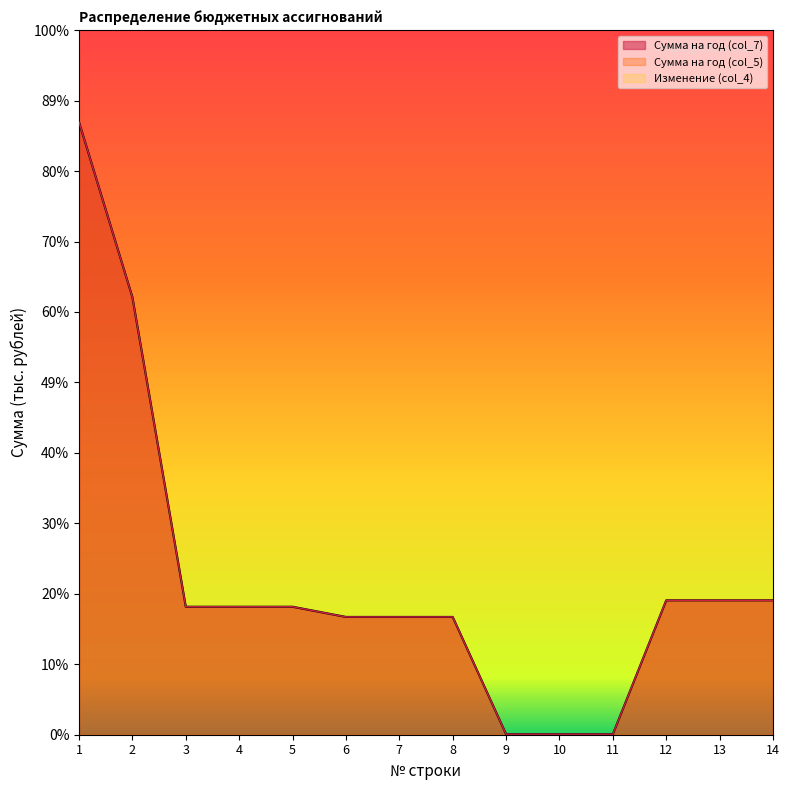

What is the average value of the Сумма на год (col_5) series?

285.6